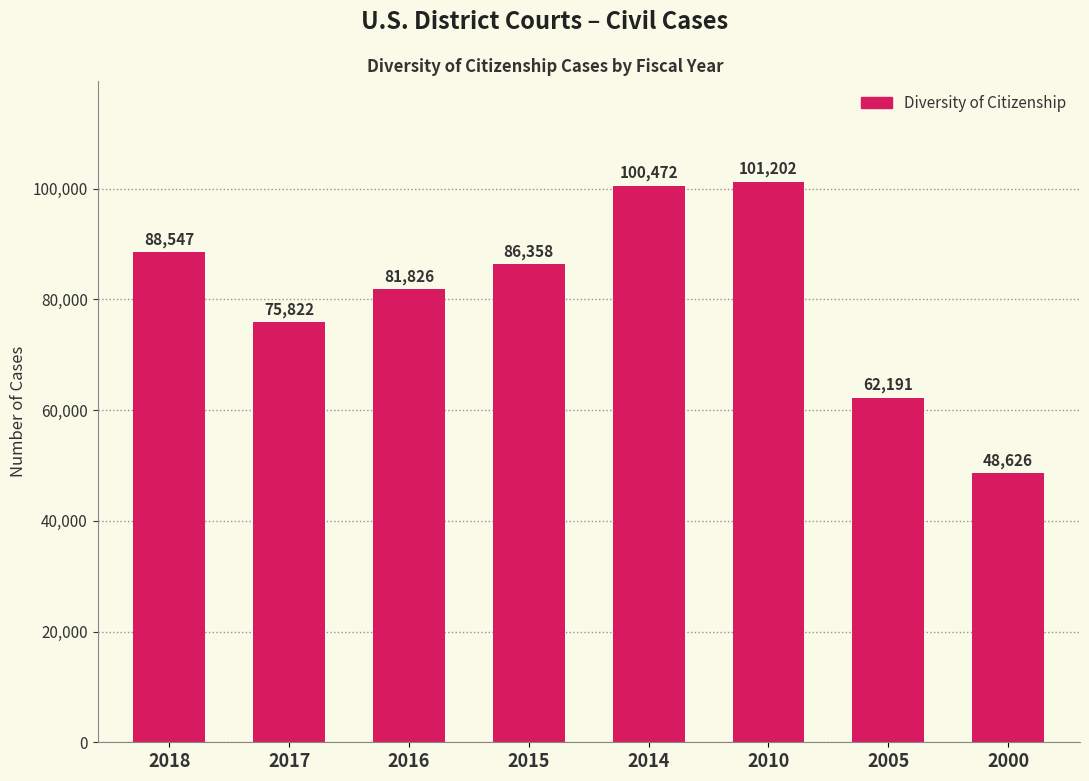

Are the bars grouped side by side (vs. stacked)?

No